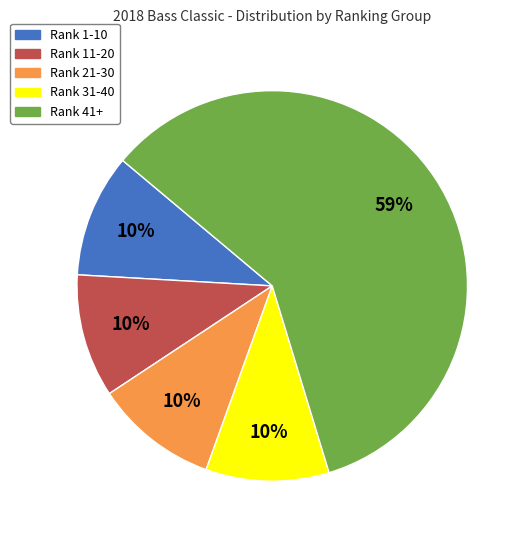

To the nearest percent, what is the average slice percentage?

20%